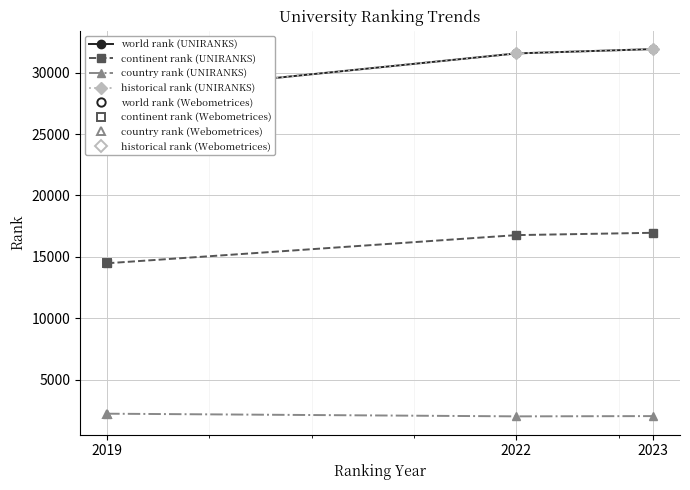

What is the value of the continent rank (UNIRANKS) point at the 1st from the left?

14480